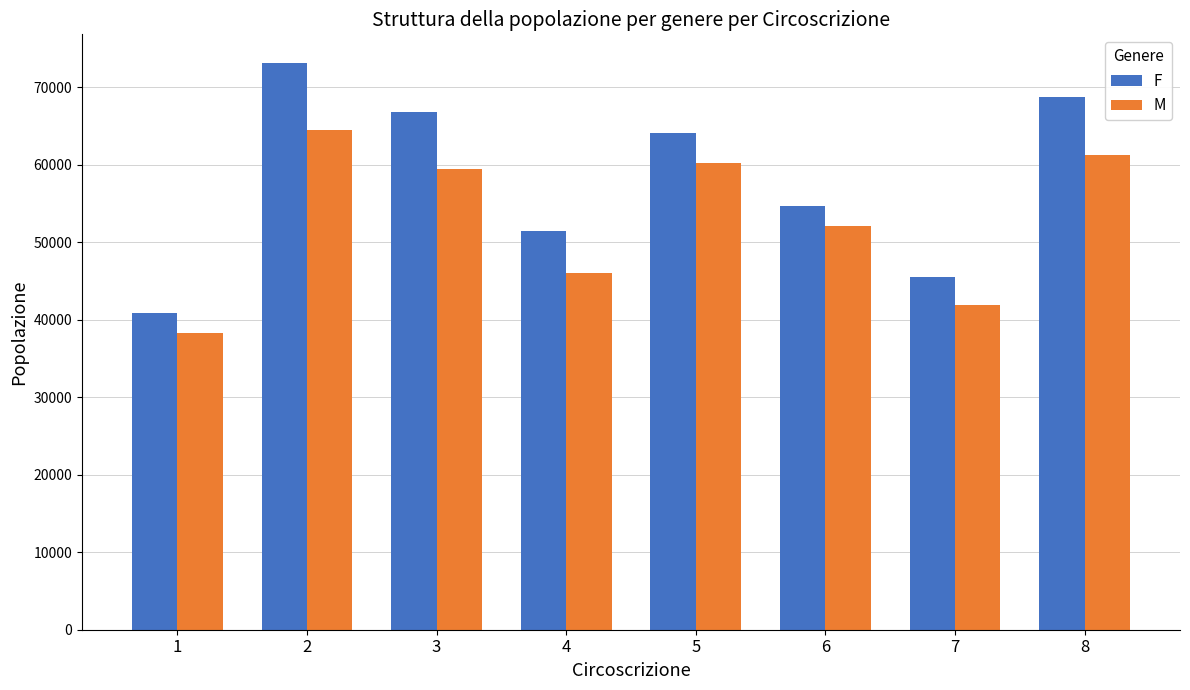

At how many categories does at least one series exceed 46350?

6